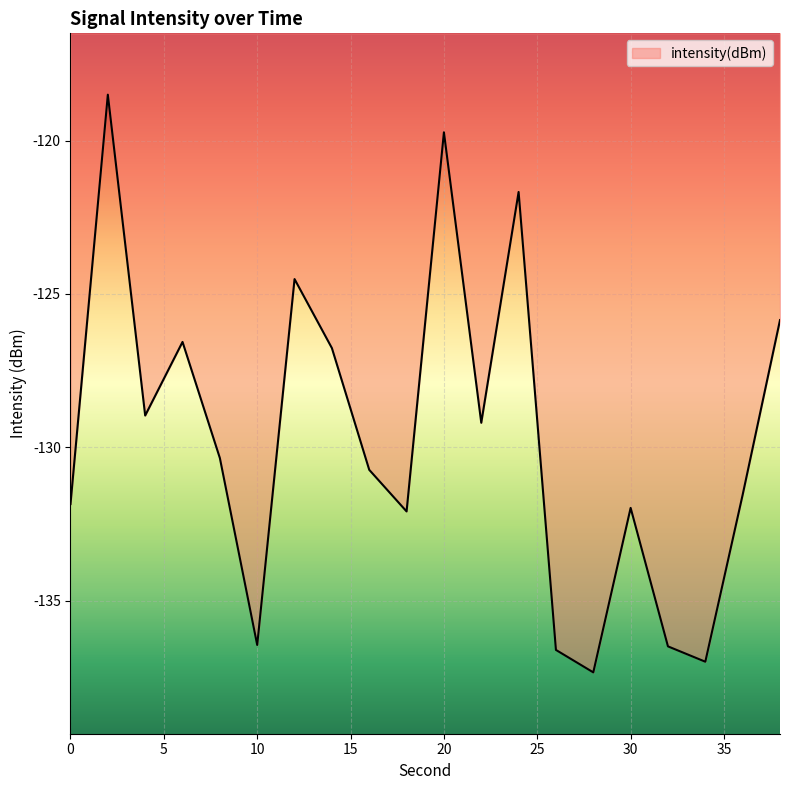

What is the difference between the maximum and minimum values?

18.8